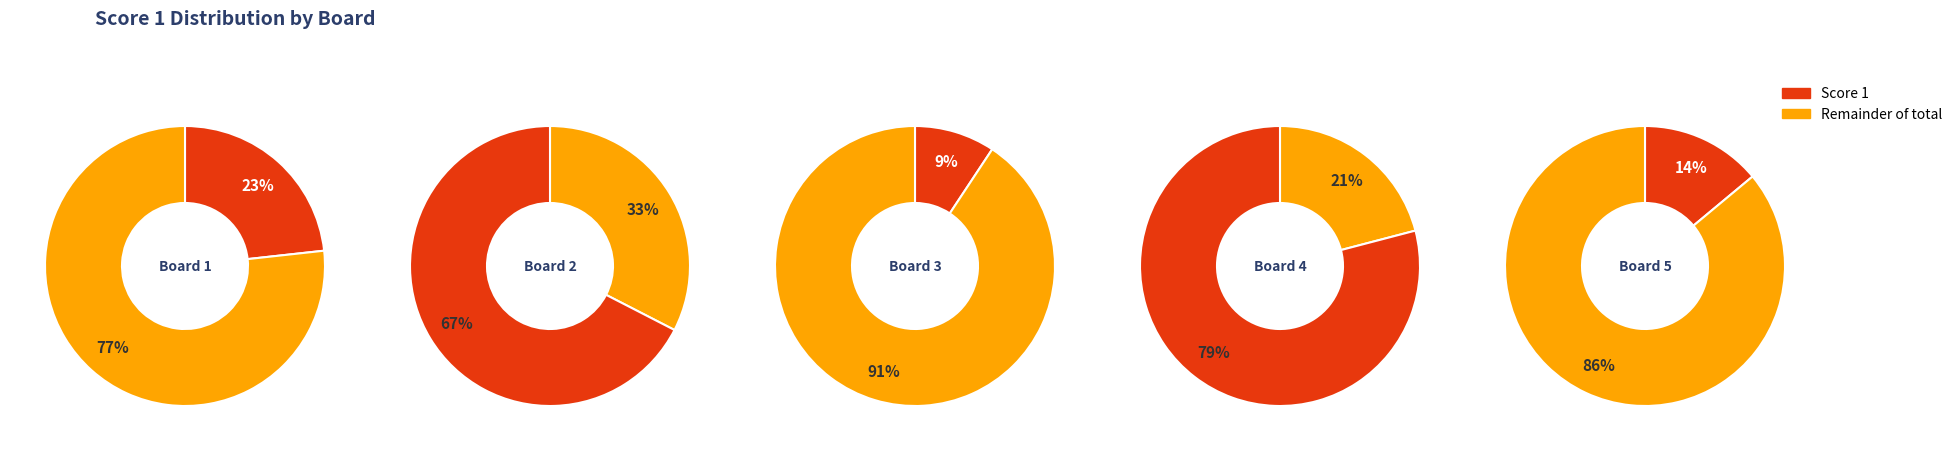

To the nearest percent, what portion does Board 1 represent?

23%